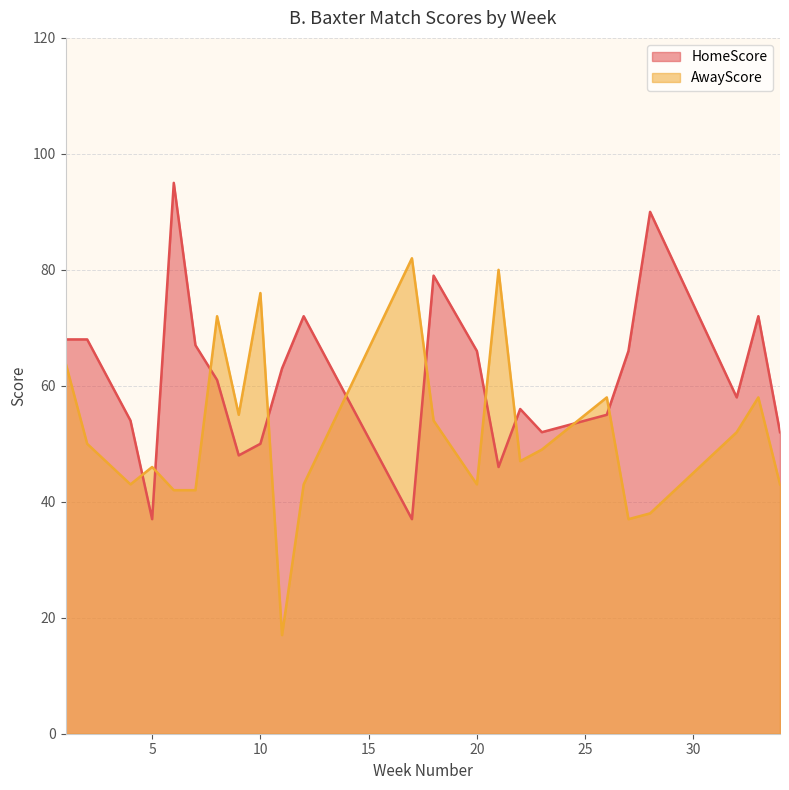

The value of AwayScore at 8 is 25. True or false?

False